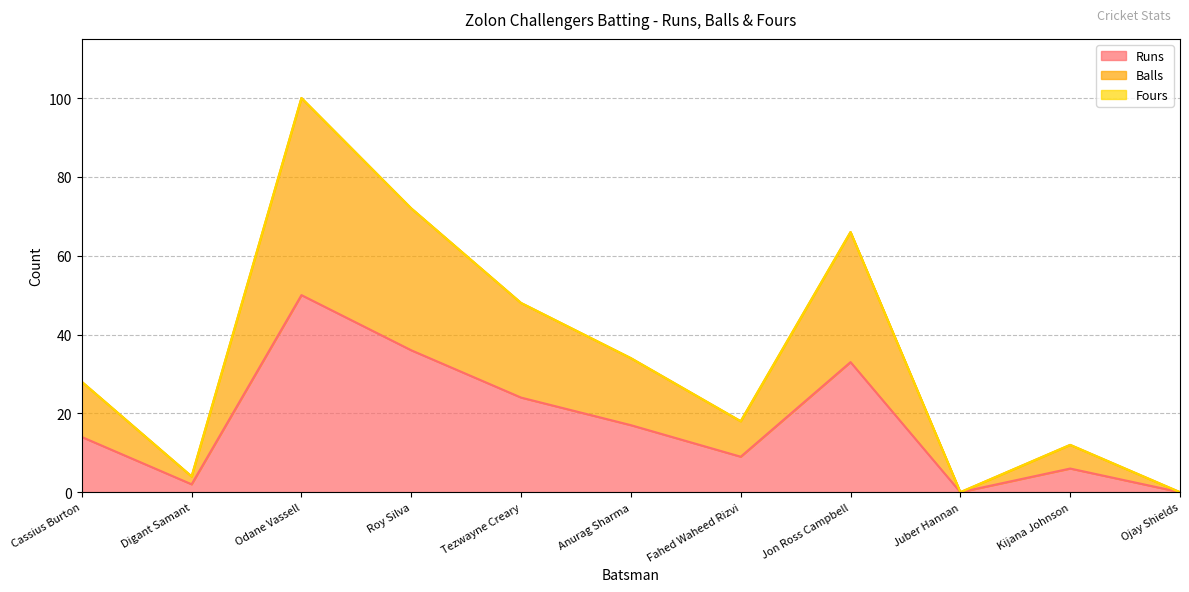

Which series has the largest total across all categories?

Balls